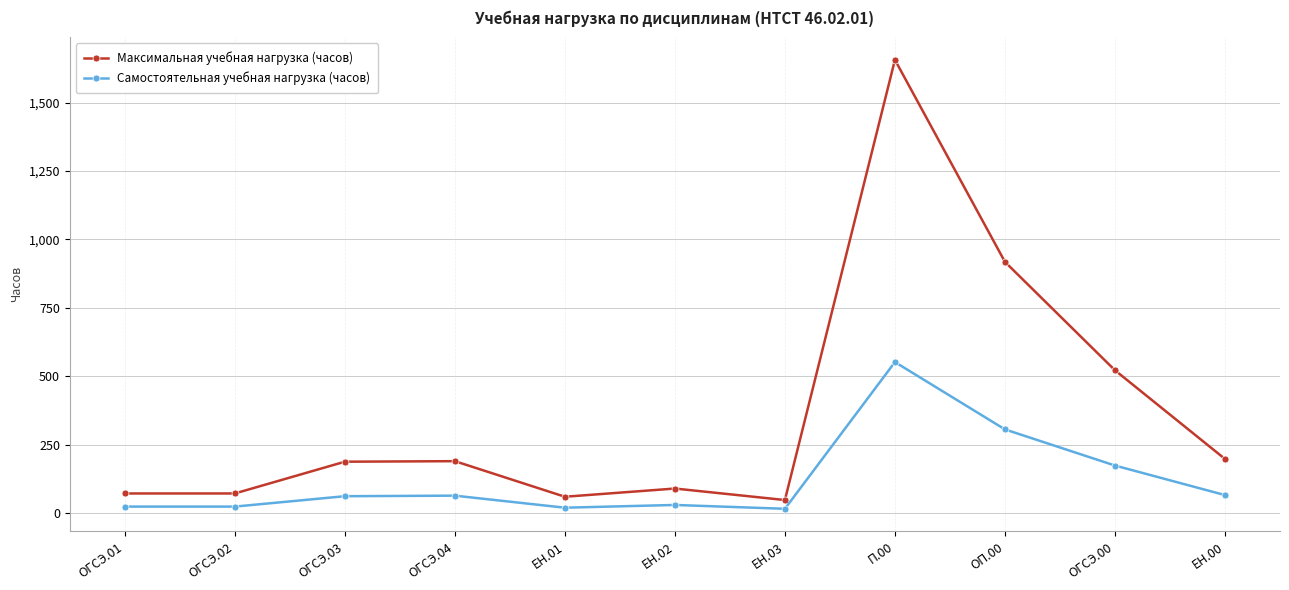

The value of Максимальная учебная нагрузка (часов) at ОГСЭ.03 is 81. True or false?

False